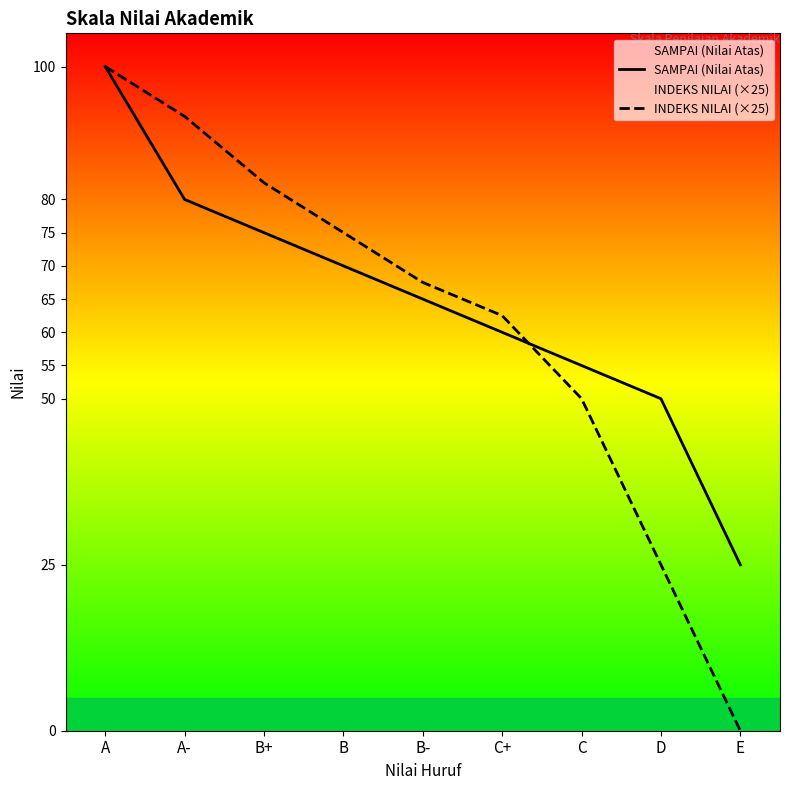

What is the sum of the INDEKS NILAI (×25) values at B+ and E?

82.5